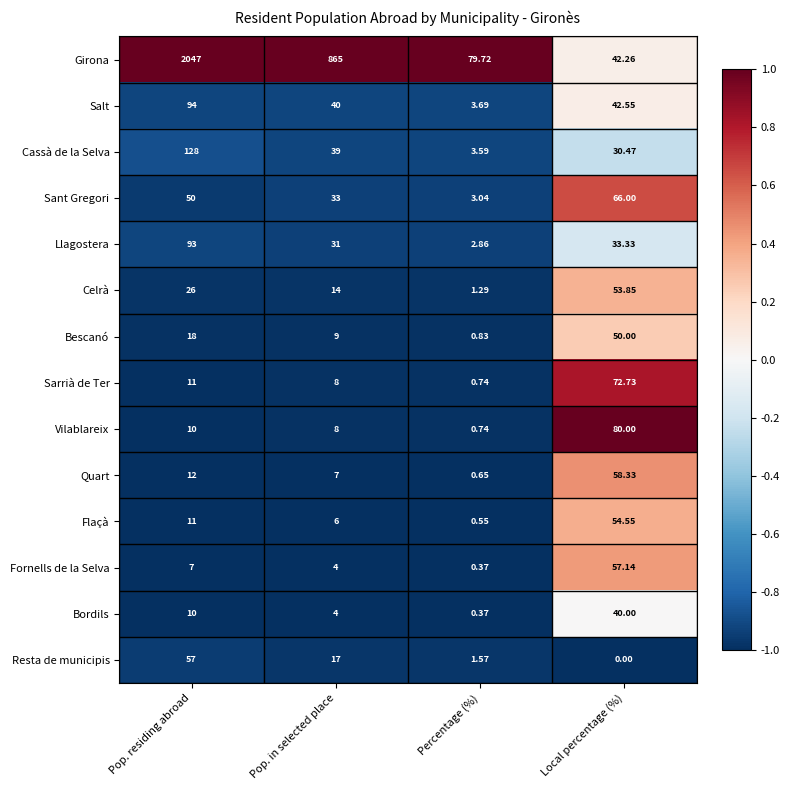

Between Pop. in selected place and Percentage (%), which series saw the biggest shift?

Girona